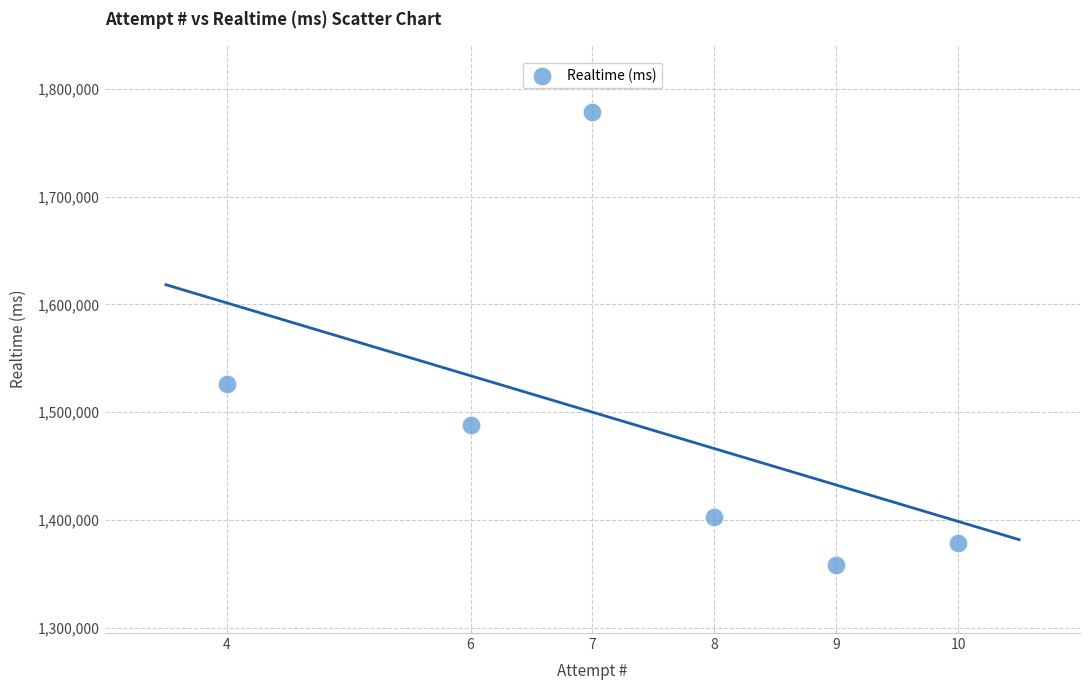

What Y value in the scatter plot is closest to 1568378?

1526190